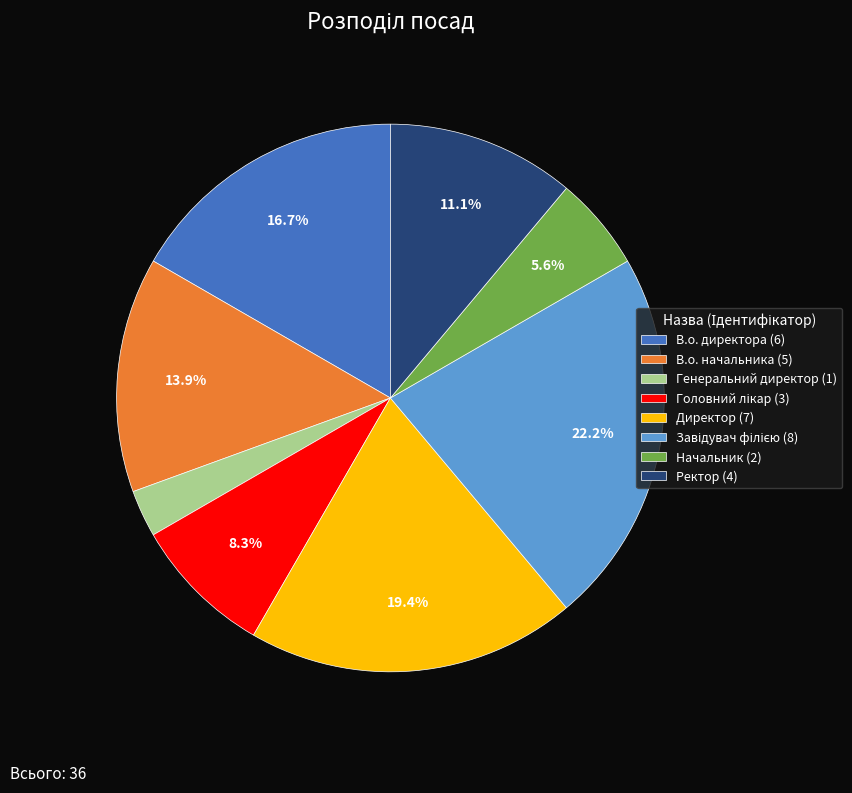

What is the ratio of the value at Директор (7) to the value at В.о. директора (6)?

1.2